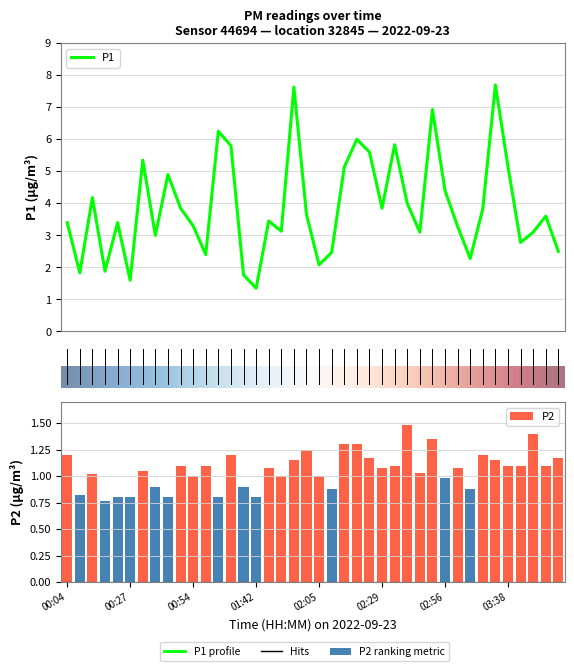

How many groups of bars are there?

40